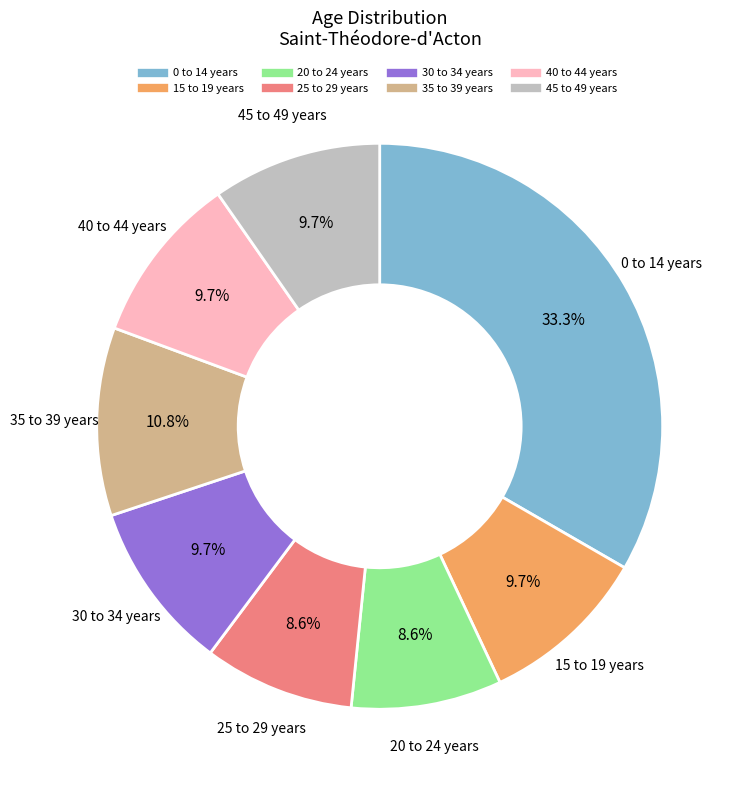

Do 40 to 44 years and 0 to 14 years together represent more than half of the pie?

No